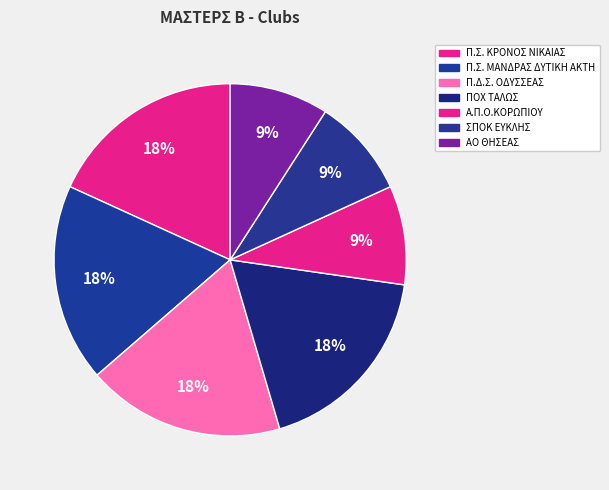

Is the sum of ΣΠΟΚ ΕΥΚΛΗΣ and Α.Π.Ο.ΚΟΡΩΠΙΟΥ greater than half?

No